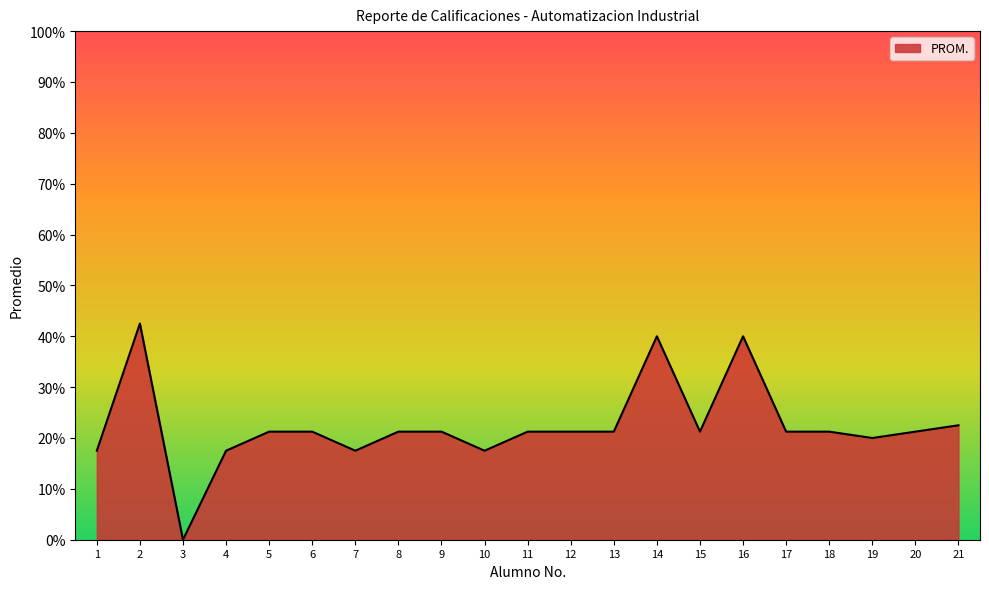

Approximately how many times larger is the value at 19 compared to 15?

0.9